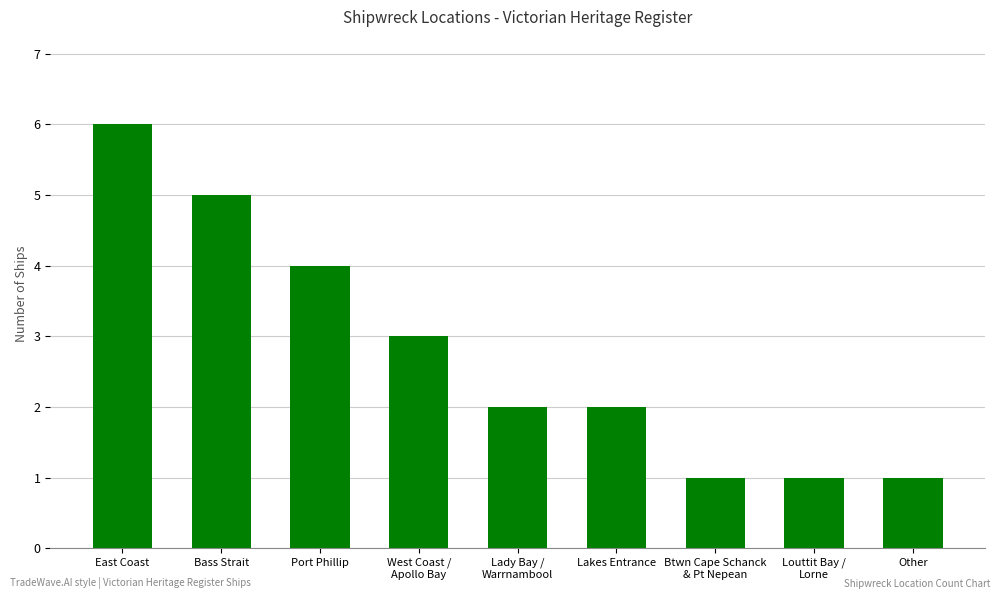

What is the sum of all values?

25